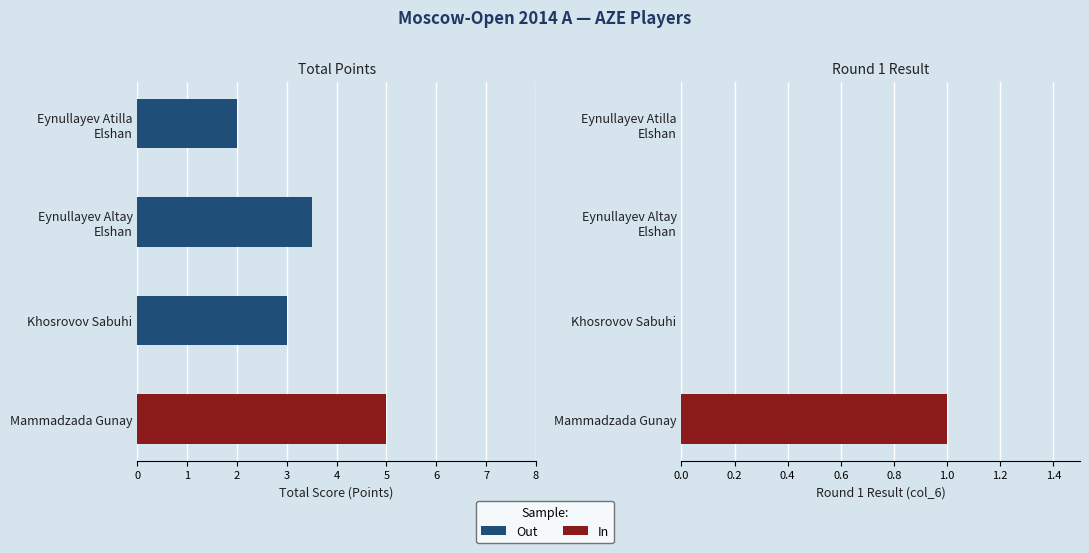

What is the total value across all series at Eynullayev Altay Elshan?

3.5